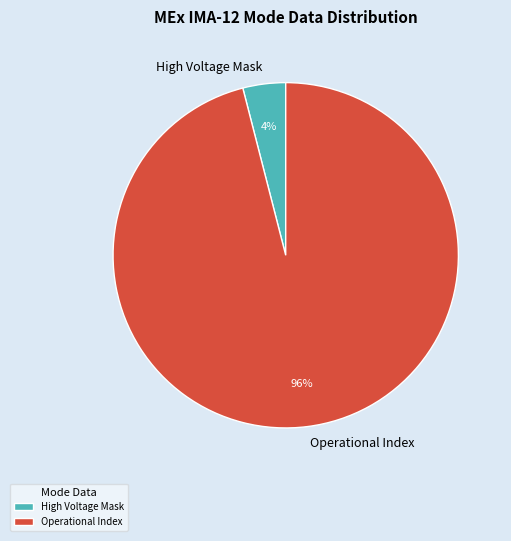

To the nearest percent, what is the average slice percentage?

50%